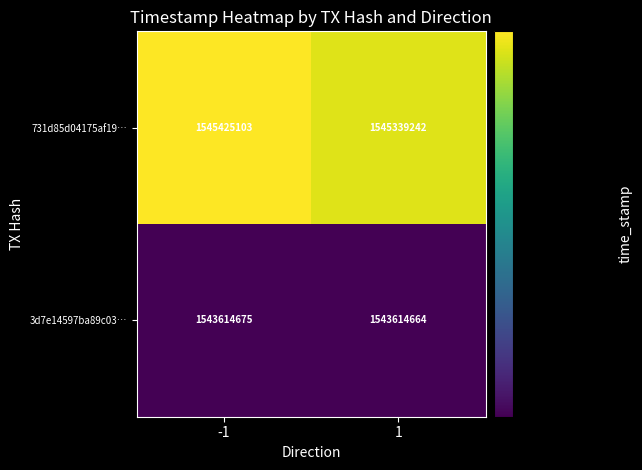

What is the spread (max minus min) of values at 1?

1724578